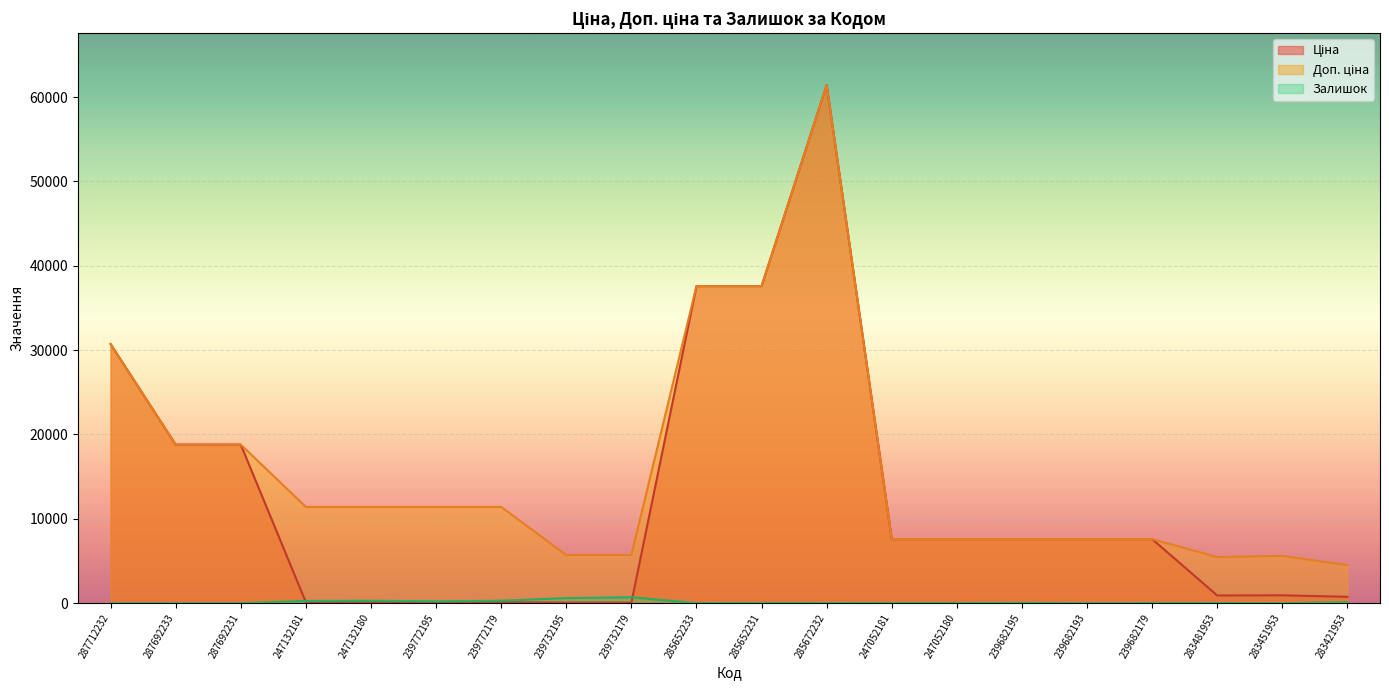

Where is Доп. ціна nearest to the value 32973?

287712232